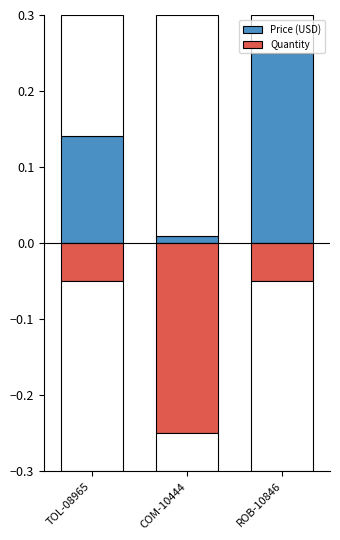

What is the average value of the Price (USD) series?

0.1